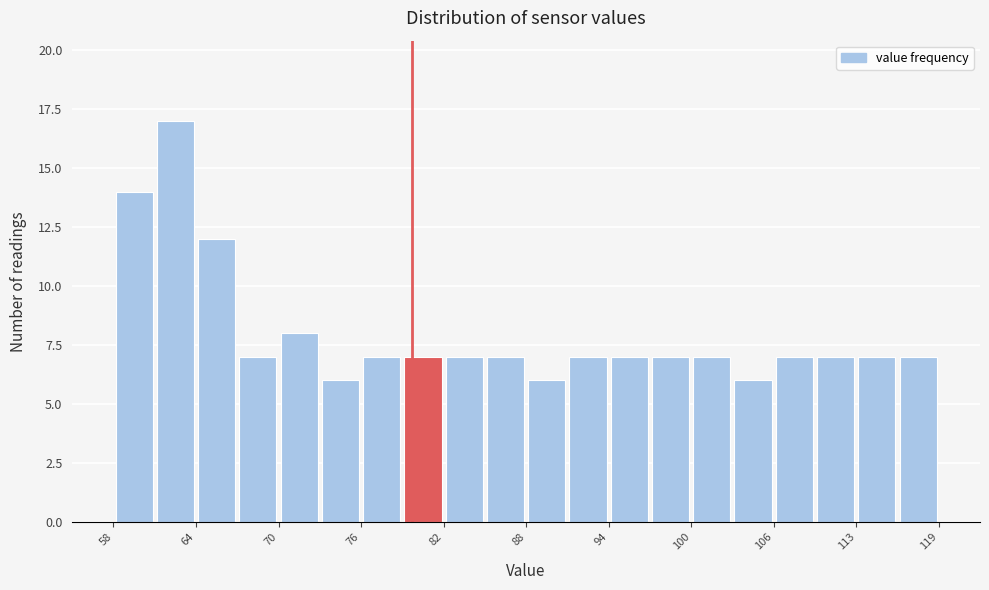

Around what value on the x-axis is the tallest bar? Give the approximate position of its centre, as read against the axis.

63